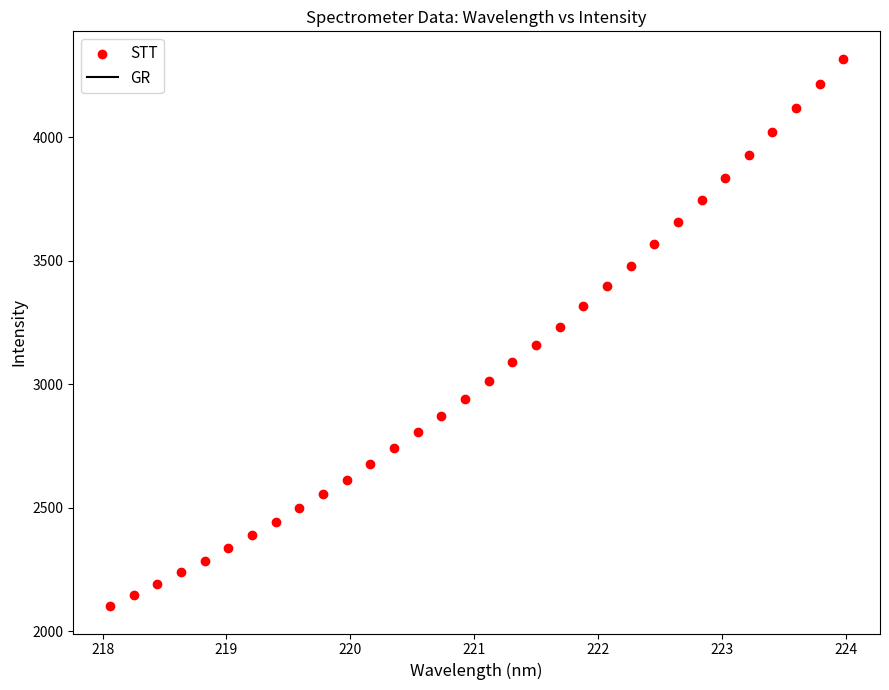

What is the range of X values (max minus min)?

5.9